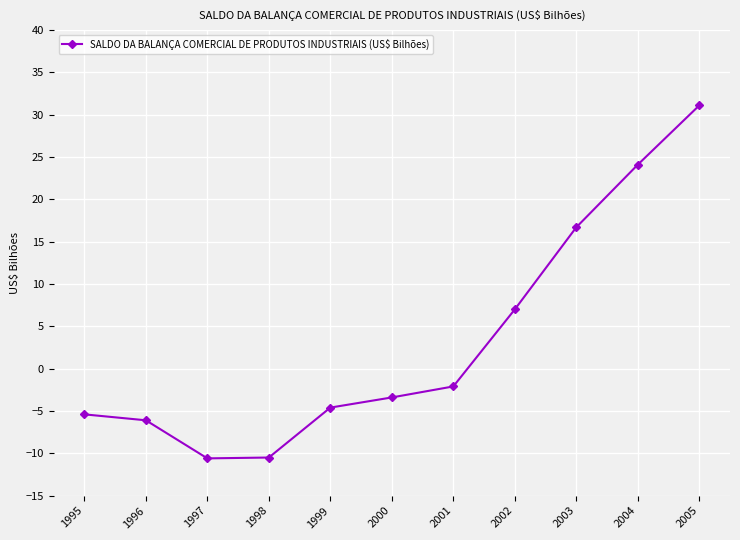

What is the value of the 1st point from the left?

-5.4